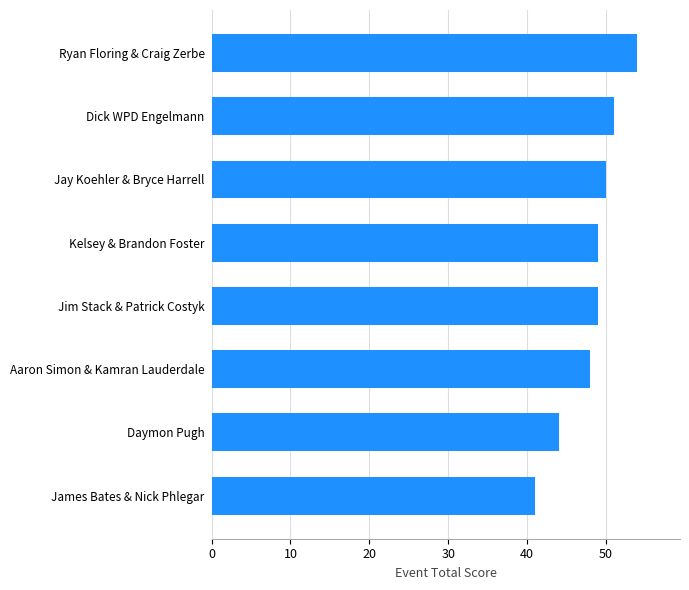

The chart shows a value of 54 at Ryan Floring & Craig Zerbe. True or false?

True